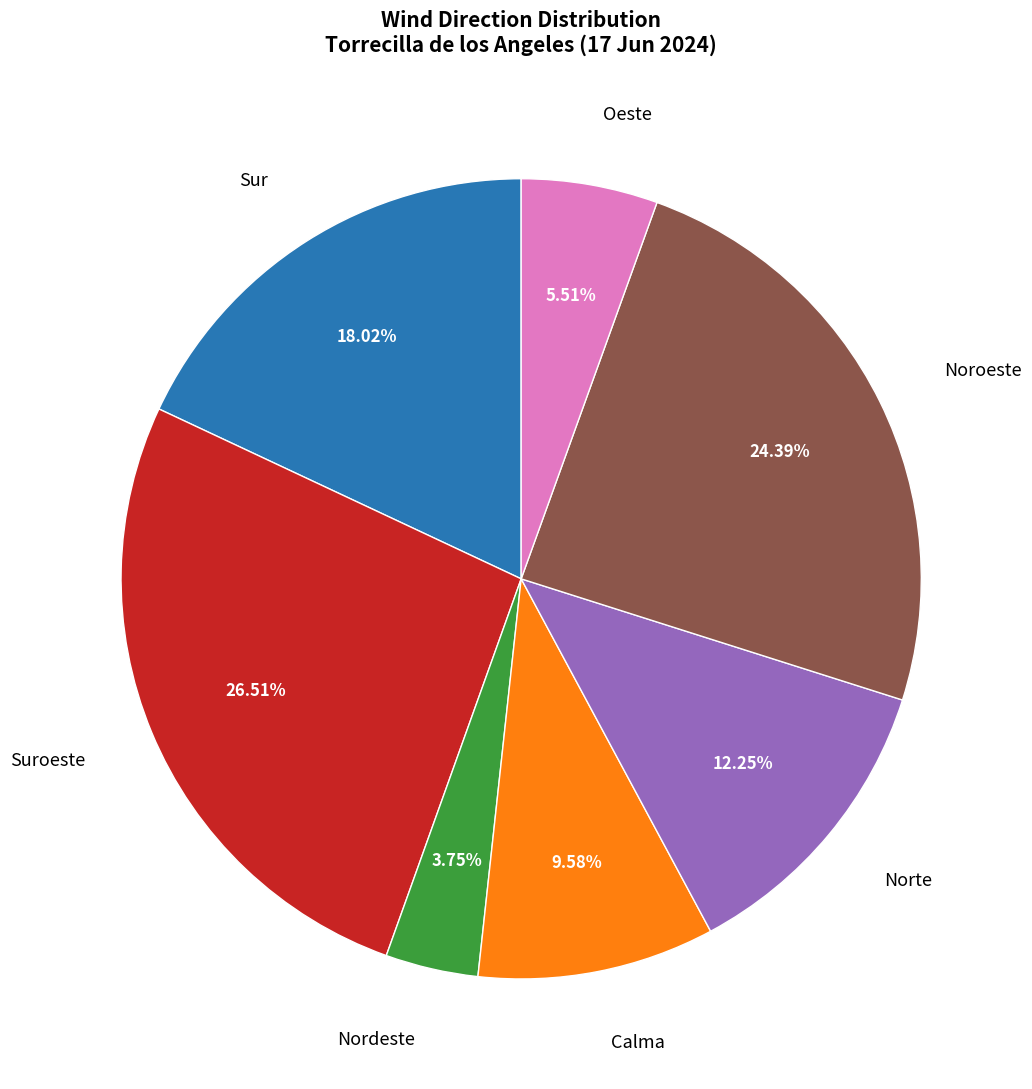

To the nearest percent, what is the difference between the largest and smallest slice percentages?

23%